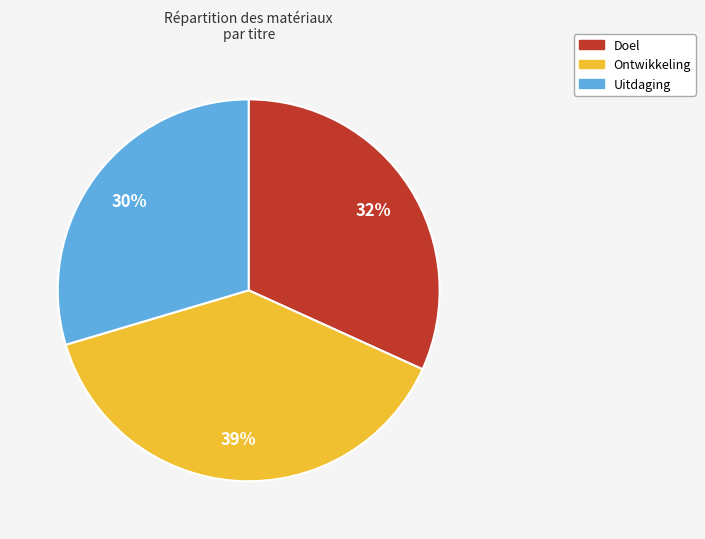

Combined, do Doel and Ontwikkeling account for over 50%?

Yes